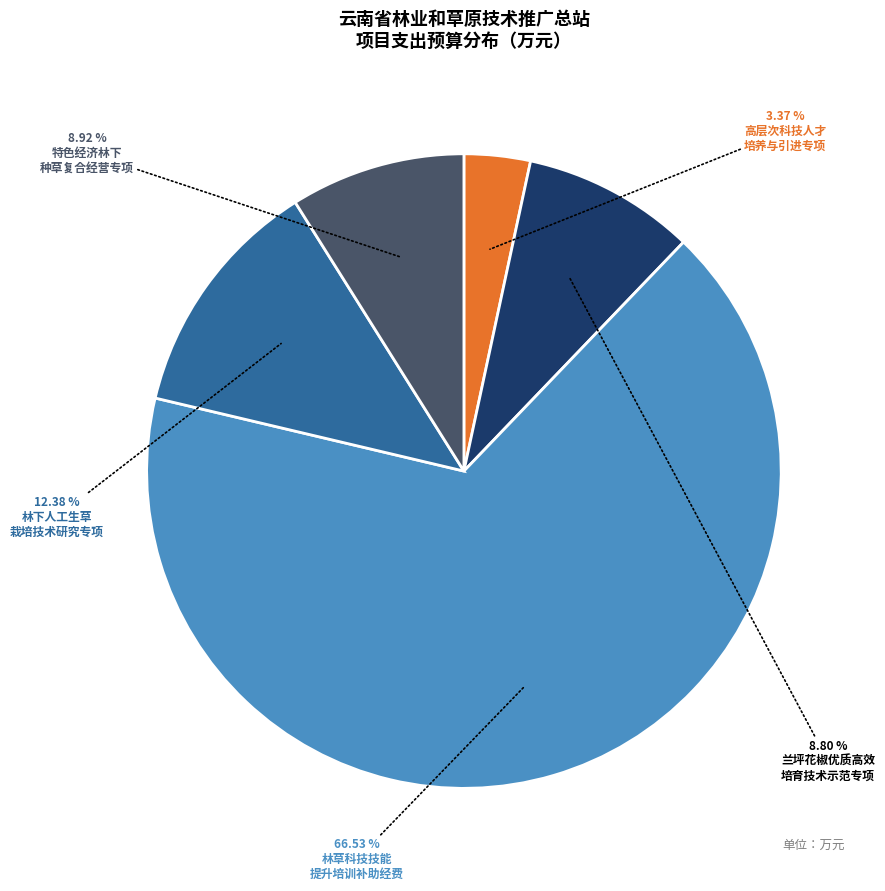

Is there a majority slice in this chart?

Yes